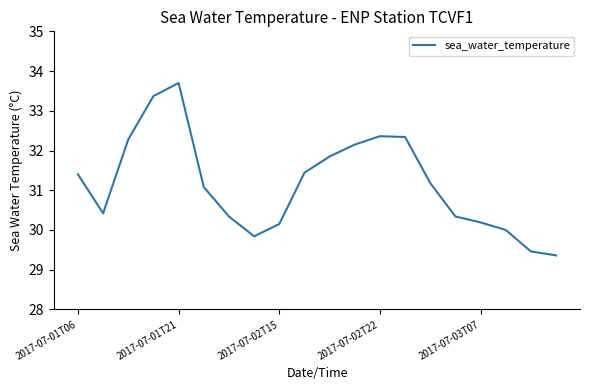

What is the maximum value shown in the chart?

33.7